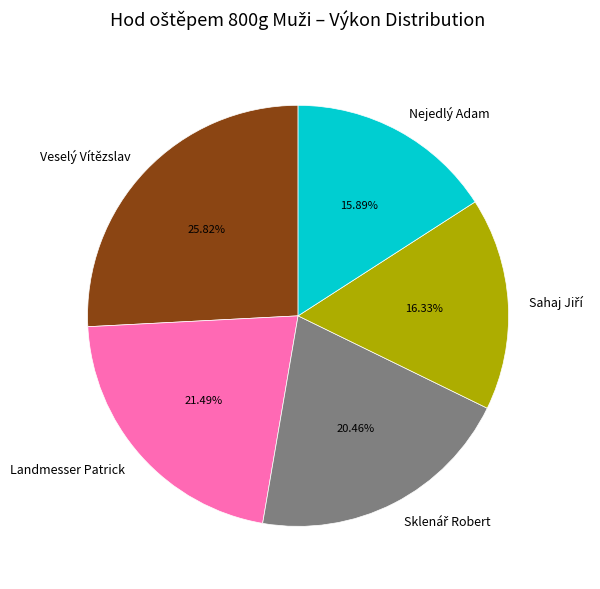

What is the largest slice in the pie chart?

Veselý Vítězslav